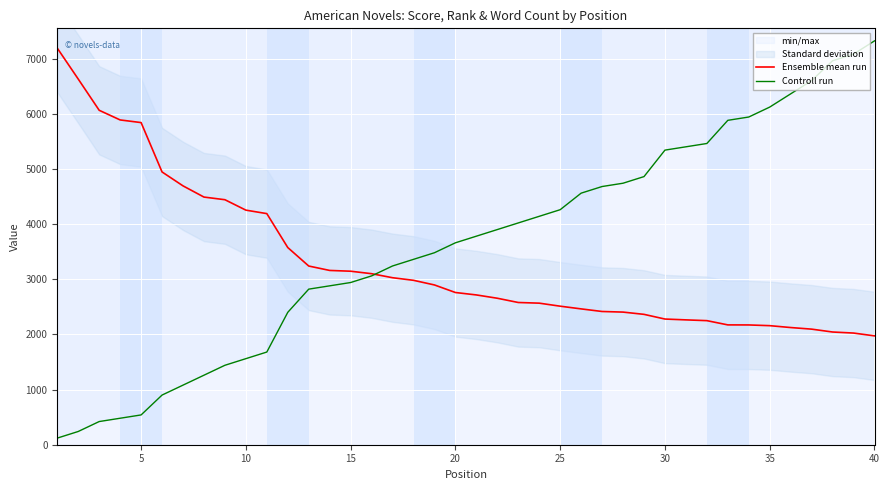

What is the lowest value of the Ensemble mean run series?

1973